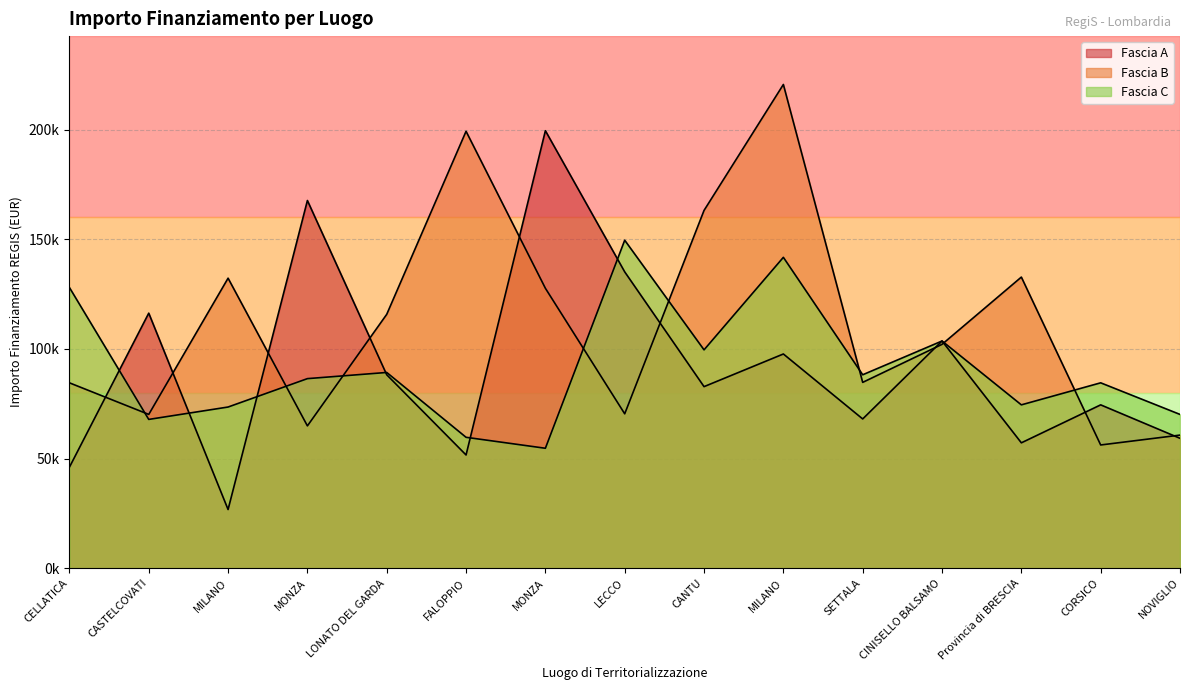

How many interior local valleys does the Fascia B series have?

5